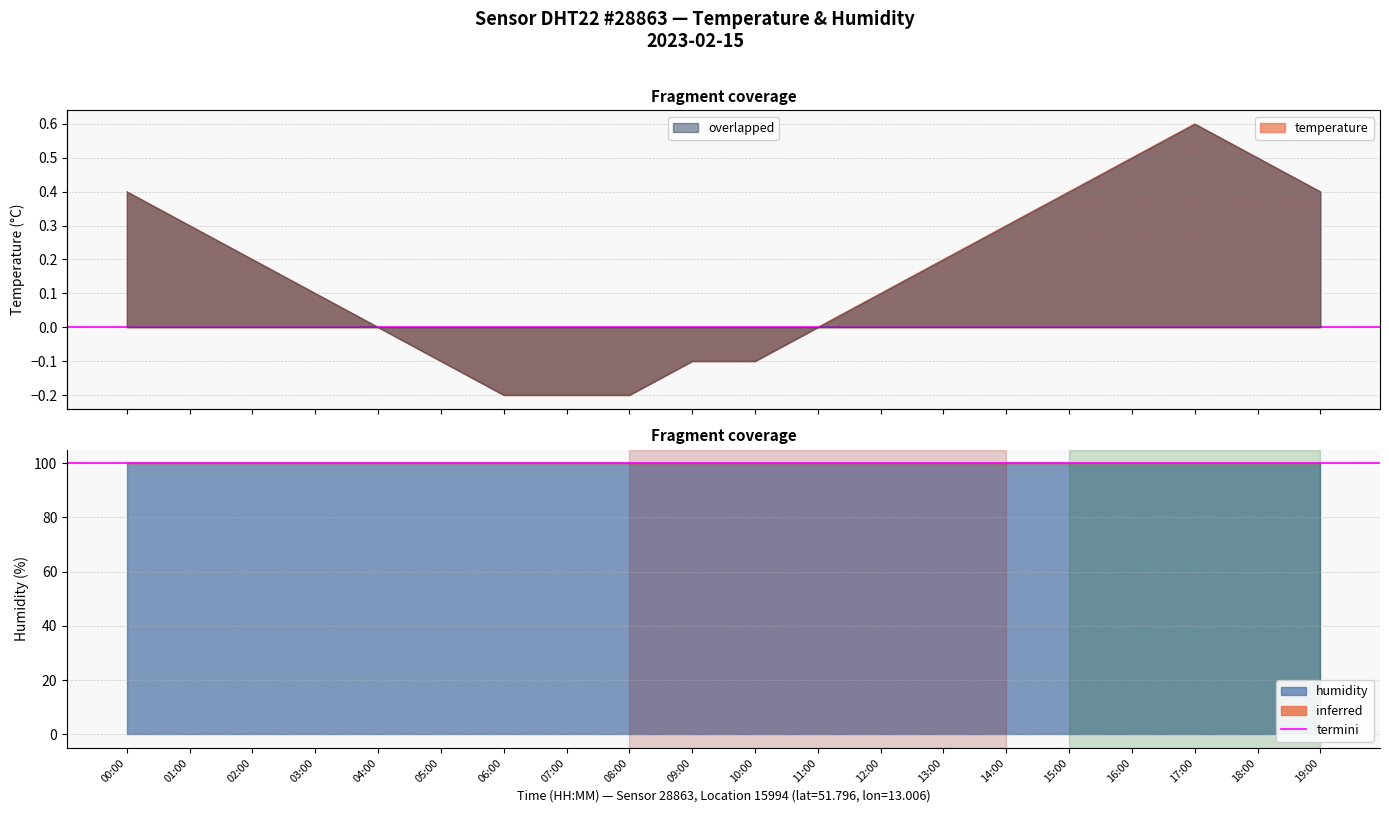

True or false: the data has more than 2 interior local peaks.

False